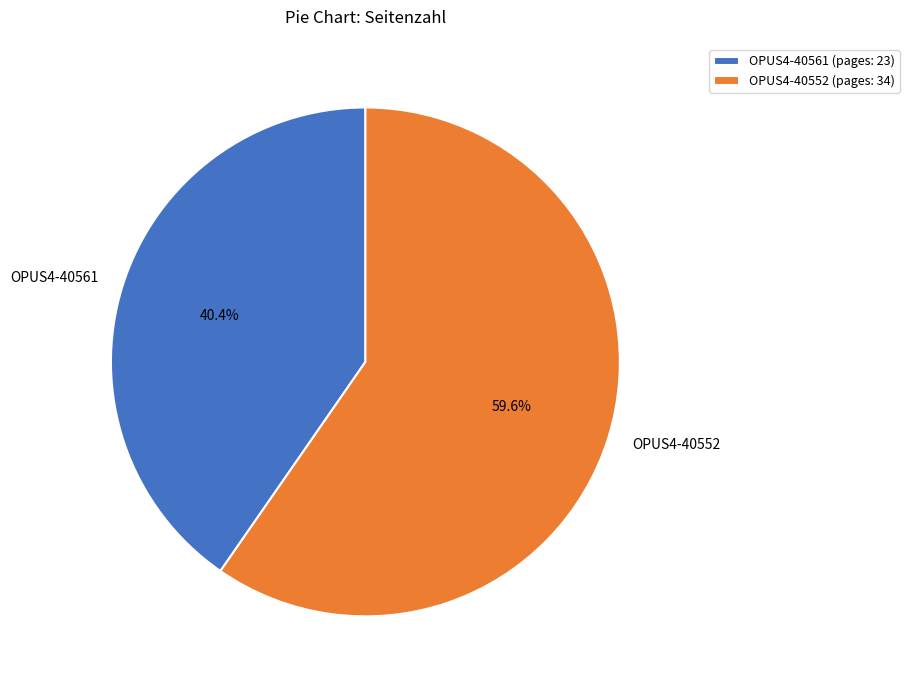

To the nearest percent, what is the average slice percentage?

50%